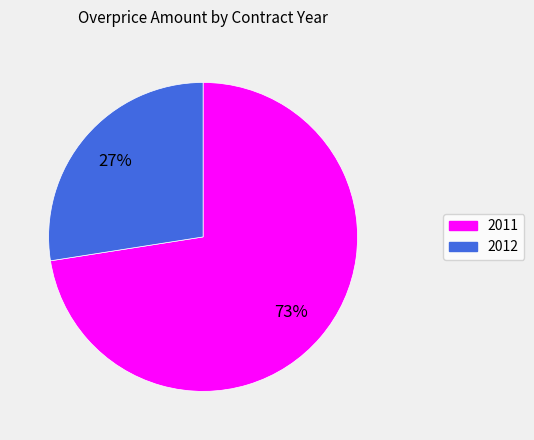

Is the sum of 2011 and 2012 greater than half?

Yes